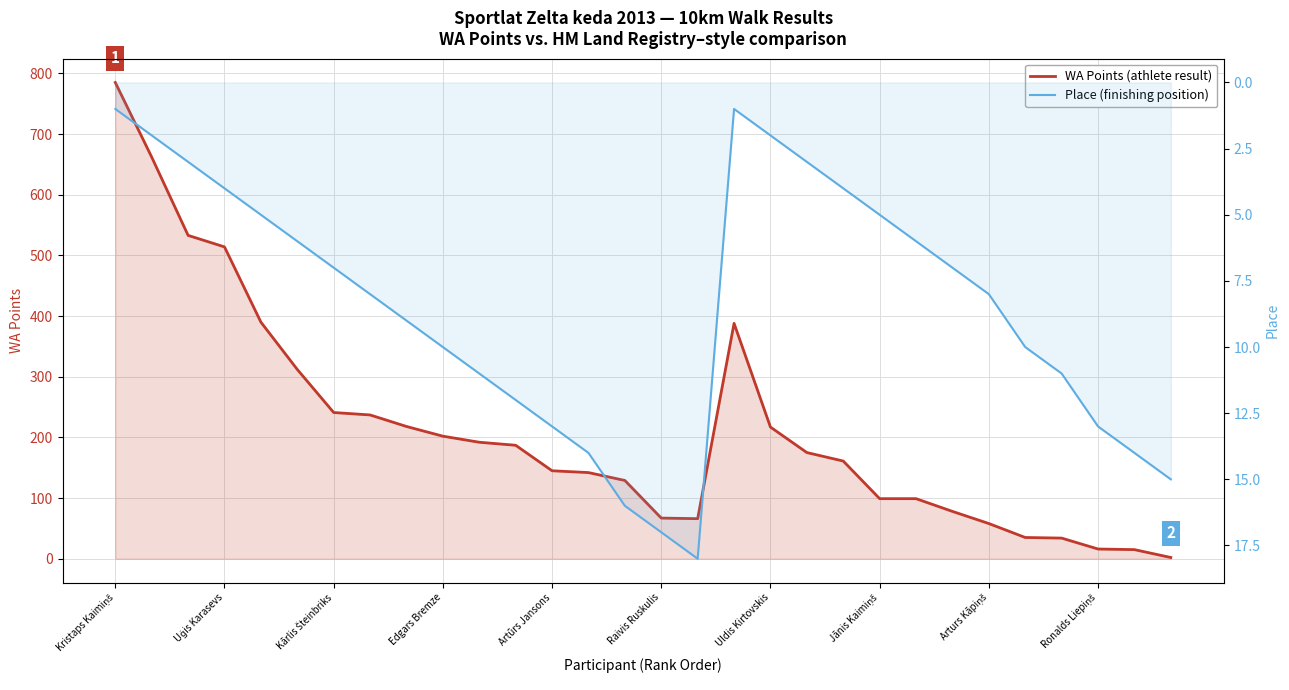

At which category is the sum across all series the highest?

Kristaps Kaimiņš